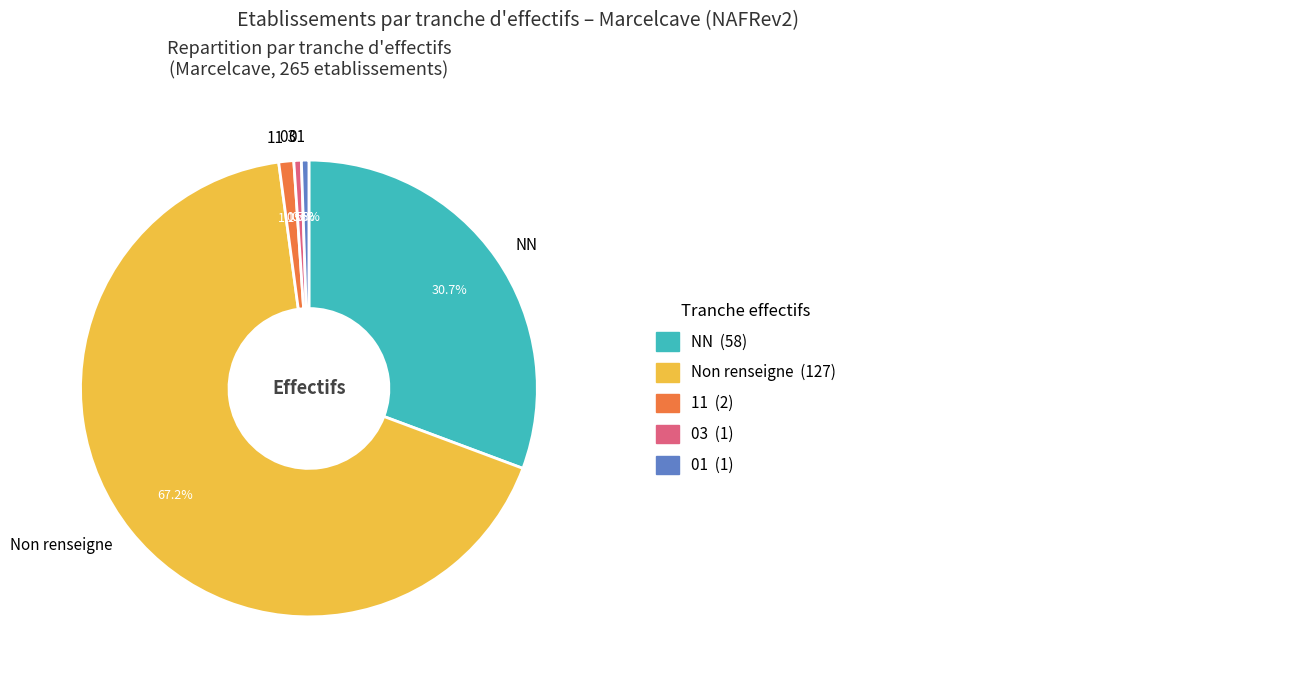

How many slices are in this pie chart?

5